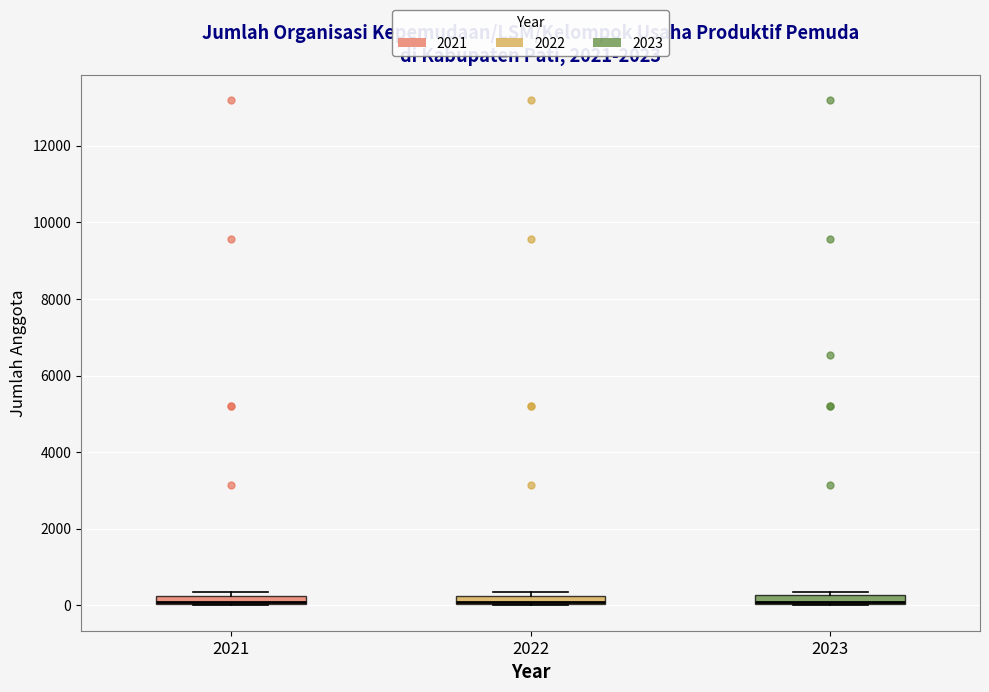

Where is the upper edge of the box at x = 2023 on the y-axis? The values are not printed on the chart, so give them approximately, as read against the axis.

200